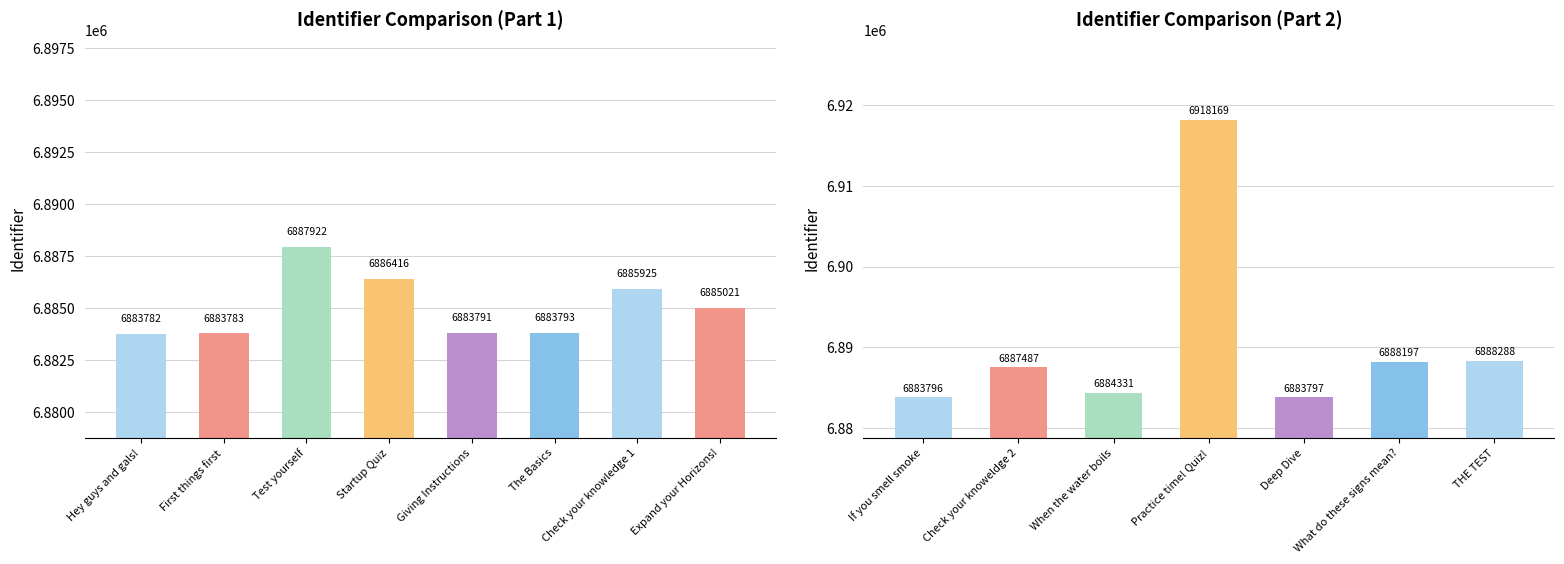

How many distinct data groups are displayed?

1